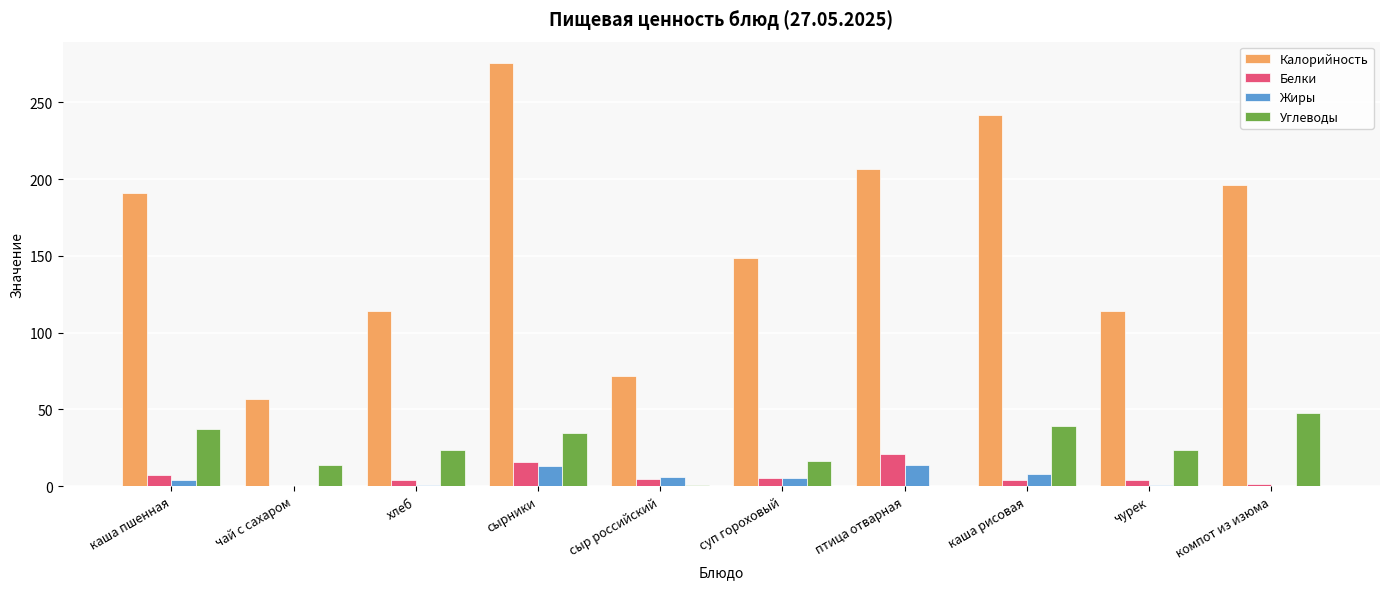

Is the value of Калорийность at компот из изюма greater than the value of Жиры at компот из изюма?

Yes